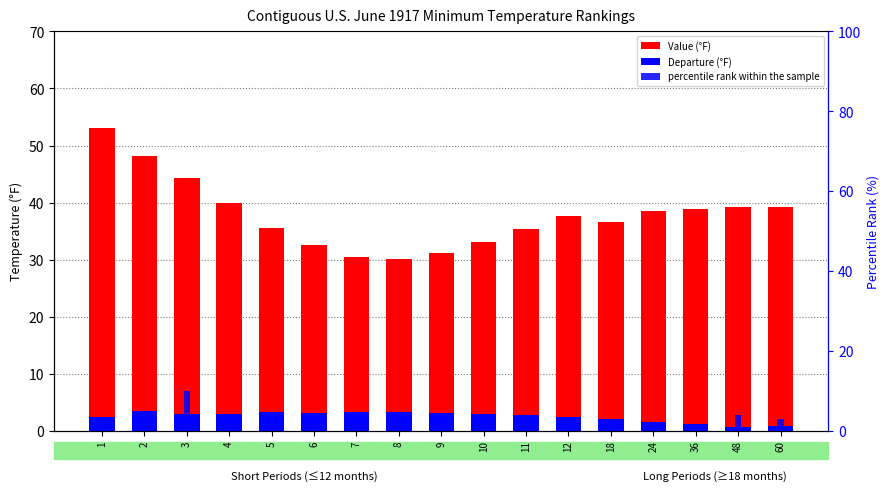

Which series has the largest range (max minus min)?

Value (°F)